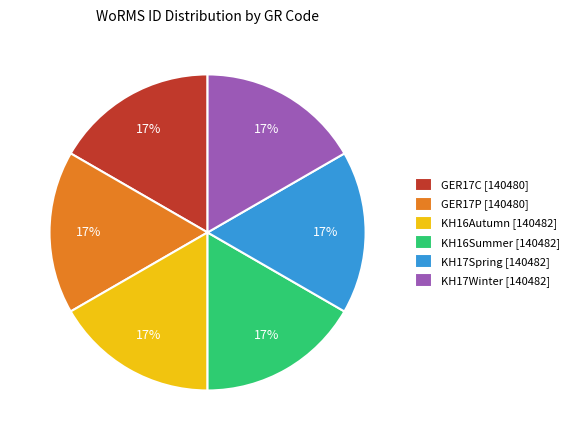

What percentage is the KH17Winter [140482] slice, to the nearest percent?

17%